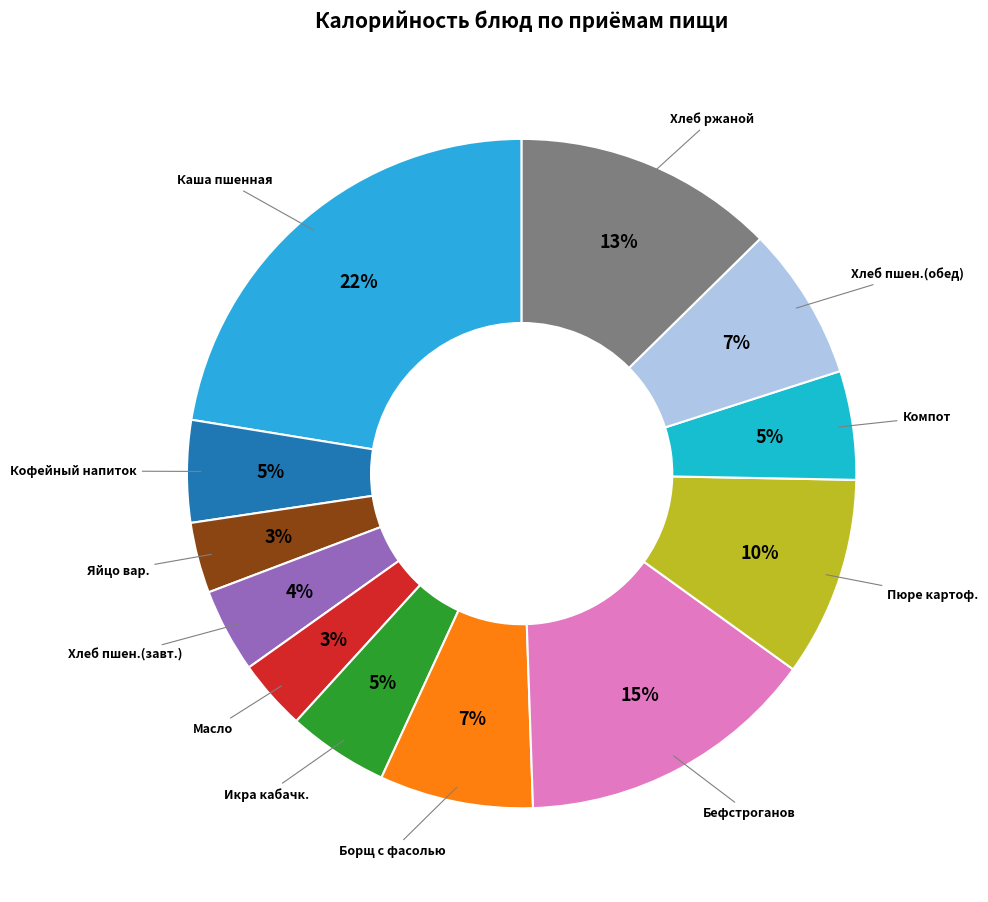

How many slices are in this pie chart?

12